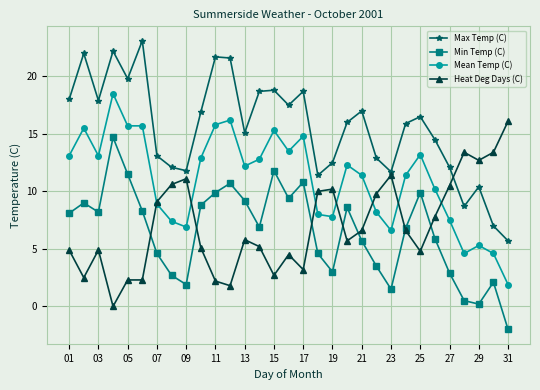

What is the value of the Min Temp (C) point at the 21st from the left?

5.7